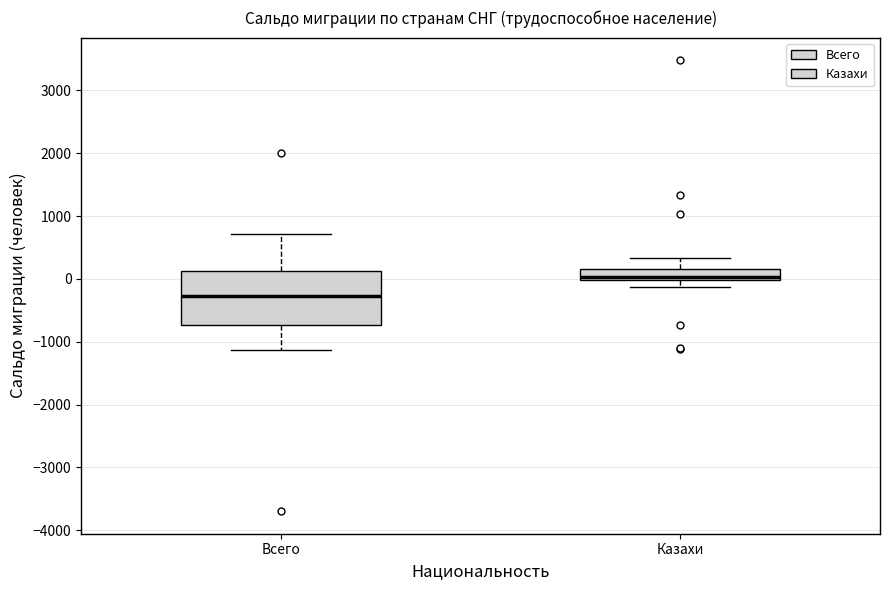

Which box's median line is the lowest?

Всего